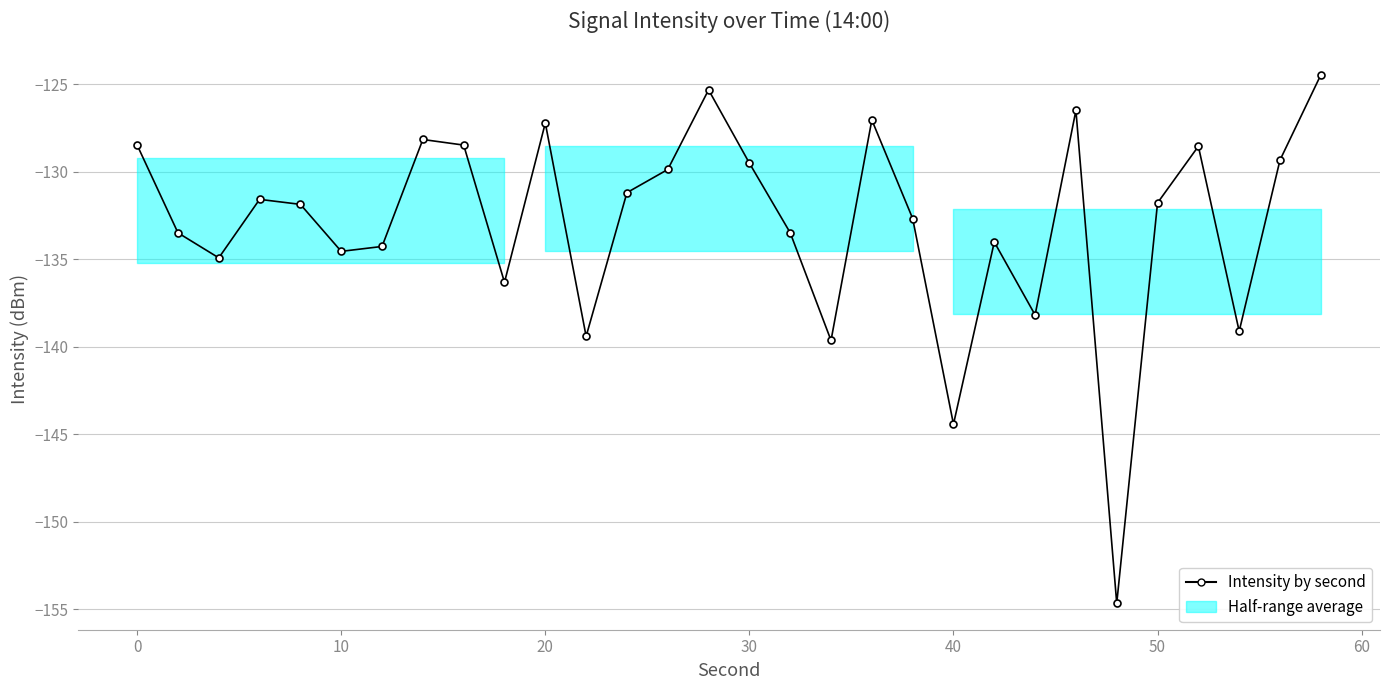

How many interior local valleys (lower than both neighbors) does the data have?

9